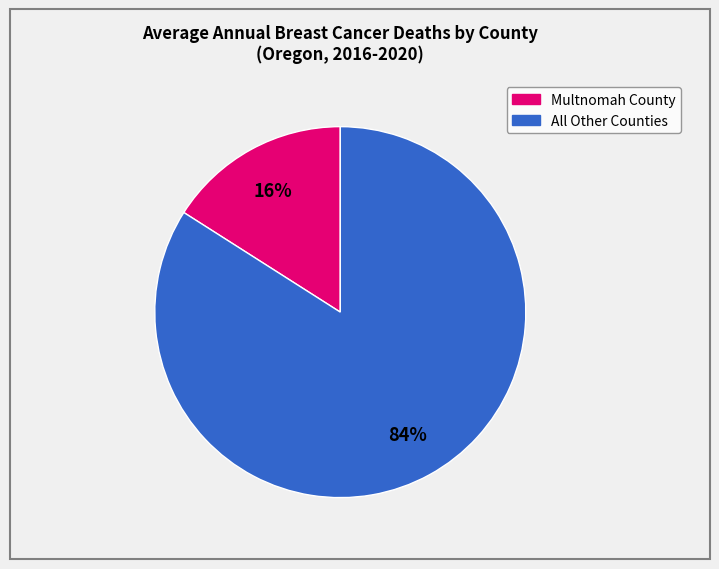

Is there any slice that represents more than half of the pie?

Yes